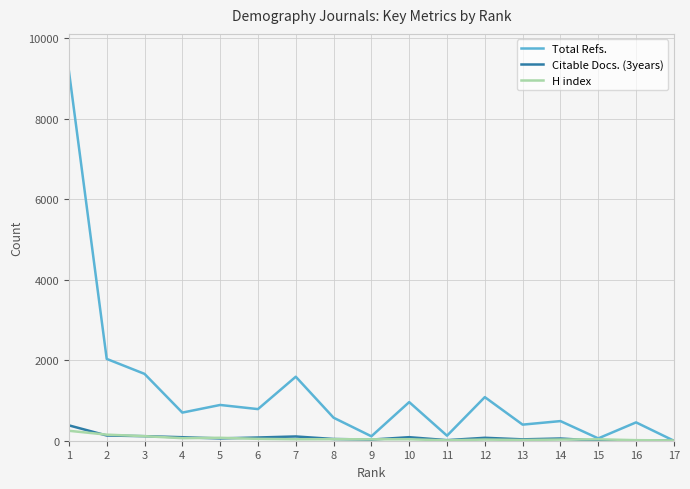

Which series has the largest total across all categories?

Total Refs.